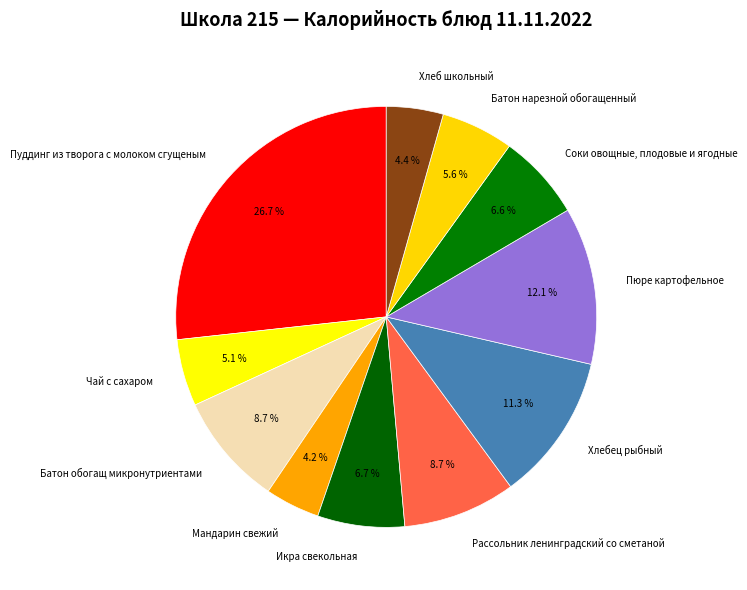

To the nearest percent, what is the average slice percentage?

9%